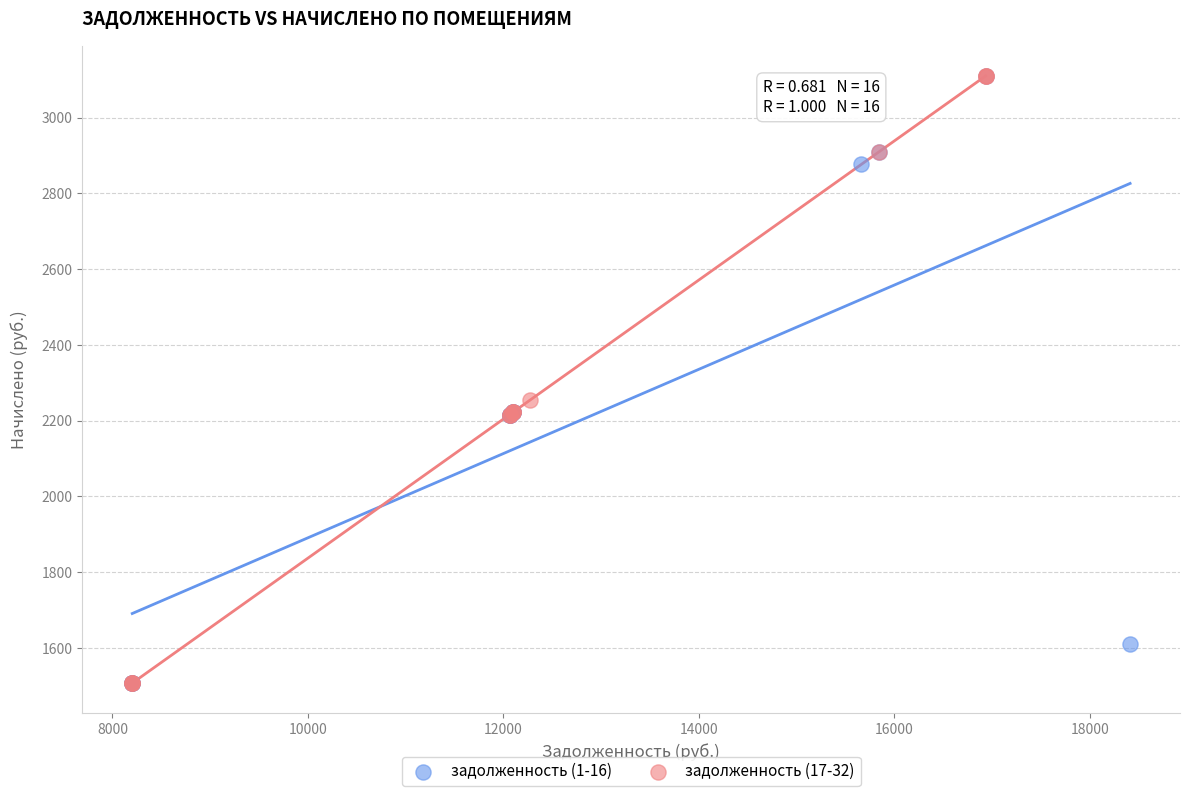

What are all the series names shown in the legend?

задолженность (1-16), задолженность (17-32)